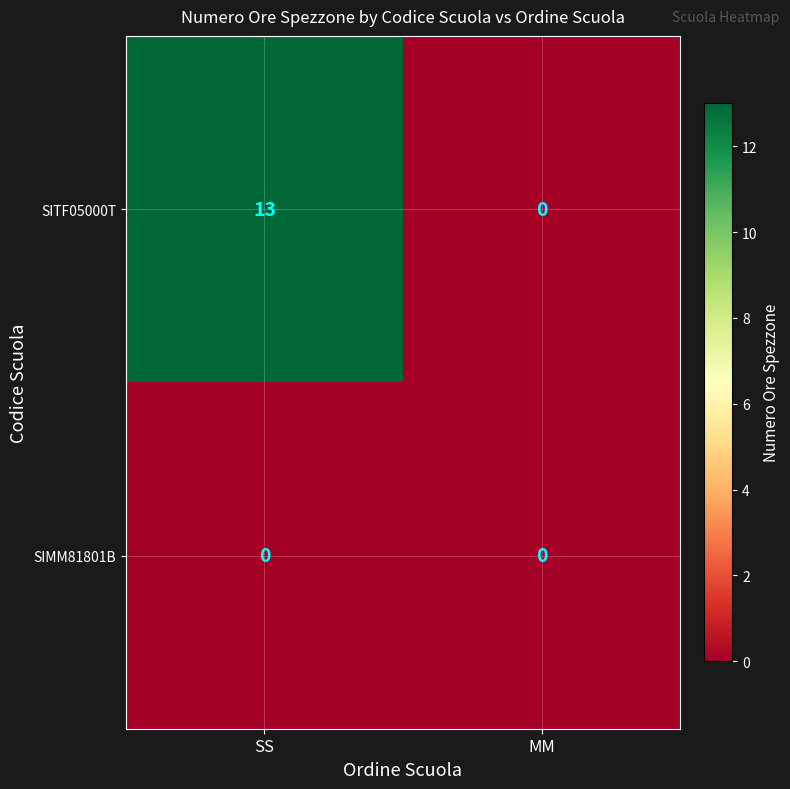

What is the sum of all SITF05000T values?

13